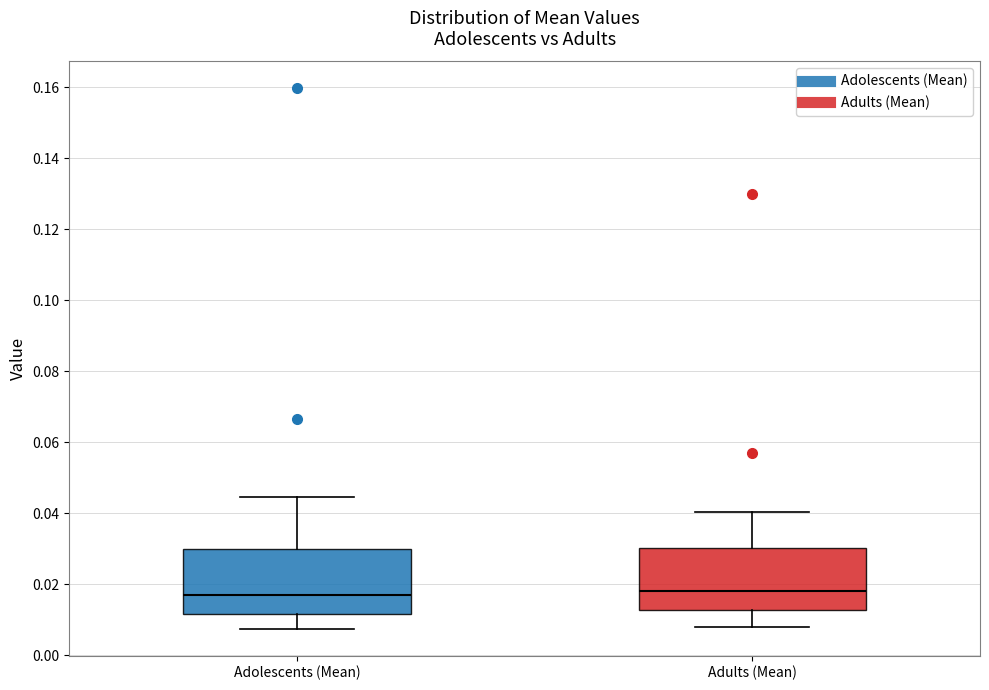

Where does the lower whisker of the box for Adults (Mean) end on the y-axis? The values are not printed on the chart, so give them approximately, as read against the axis.

0.008